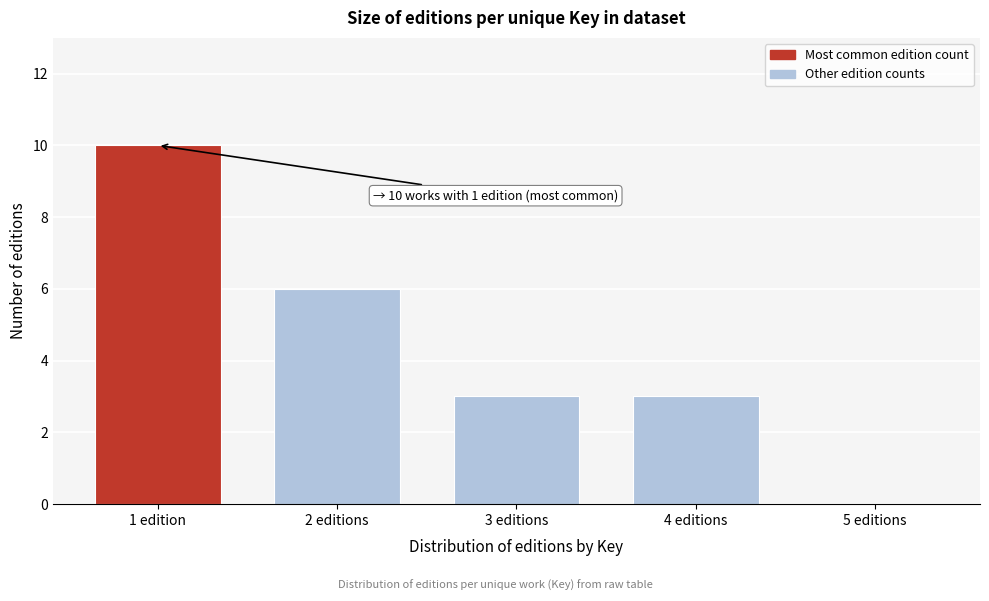

Reading right to left, what are all the values shown in this chart?

5 editions=0	4 editions=3	3 editions=3	2 editions=6	1 edition=10